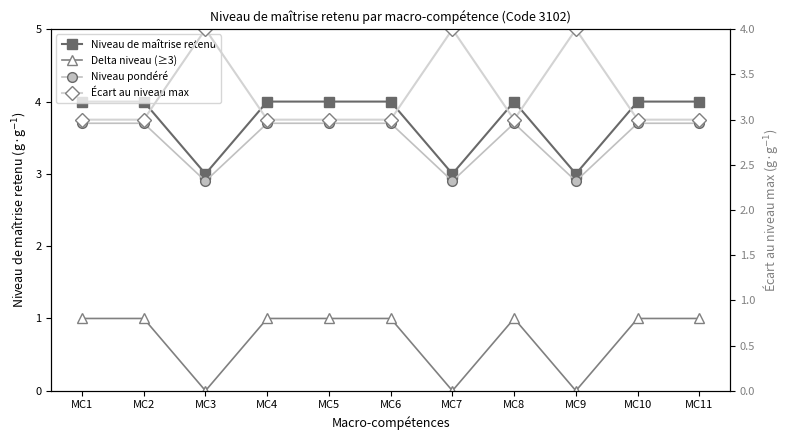

True or false: Delta niveau (≥3) has more than 0 points higher than both neighbors.

True